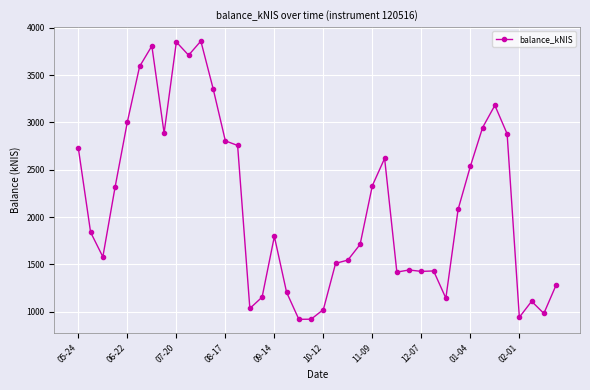

What is the difference between the maximum and minimum values?

2941.5